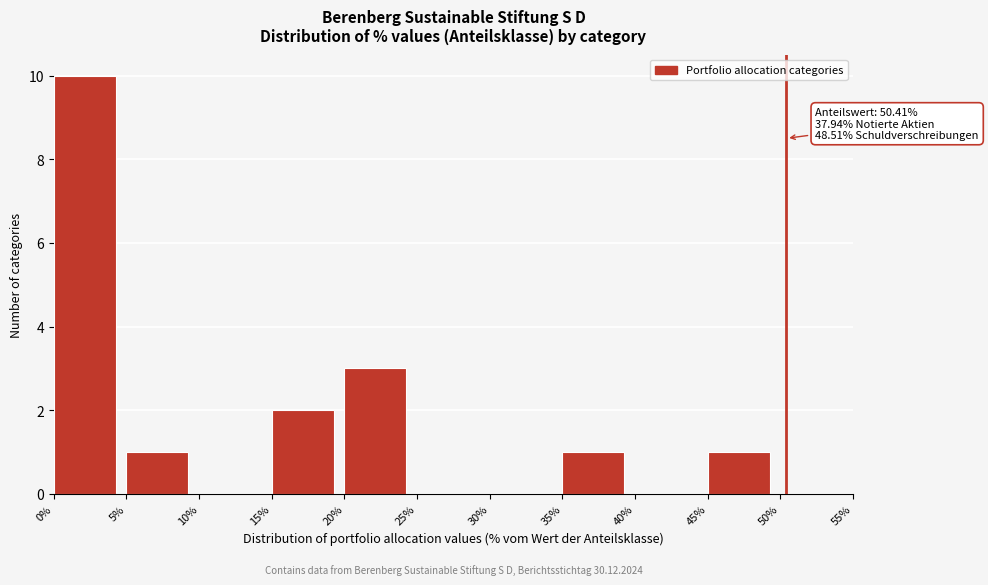

Which range on the x-axis has the tallest bar?

0% to 5%